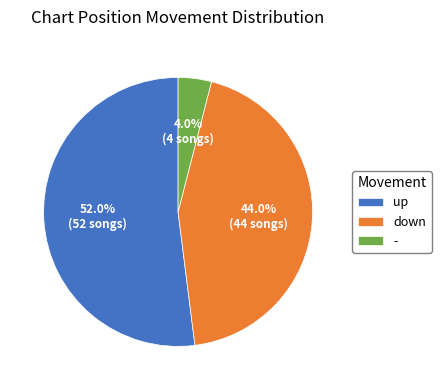

Does any single category account for the majority?

Yes